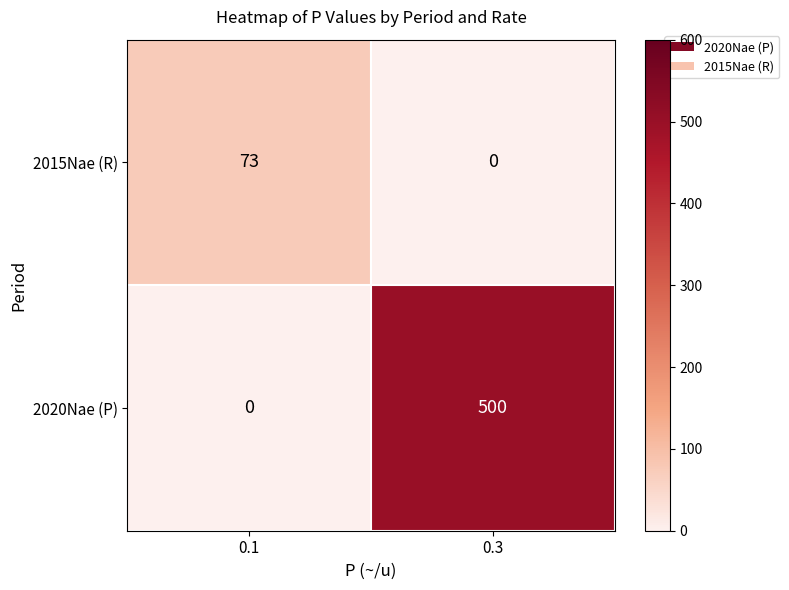

At which category is the sum across all series the highest?

0.3